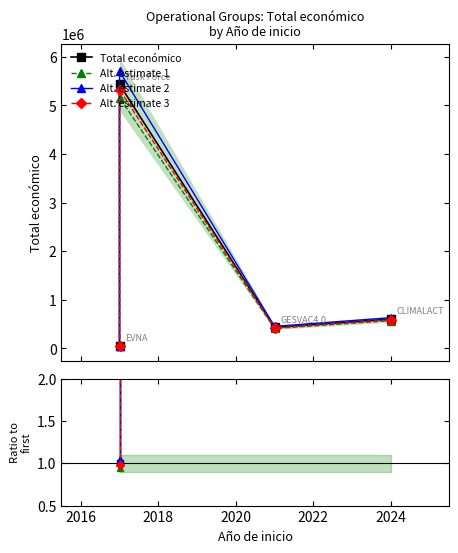

True or false: Alt. estimate 3 has a value of 0.3 at 2014.

False